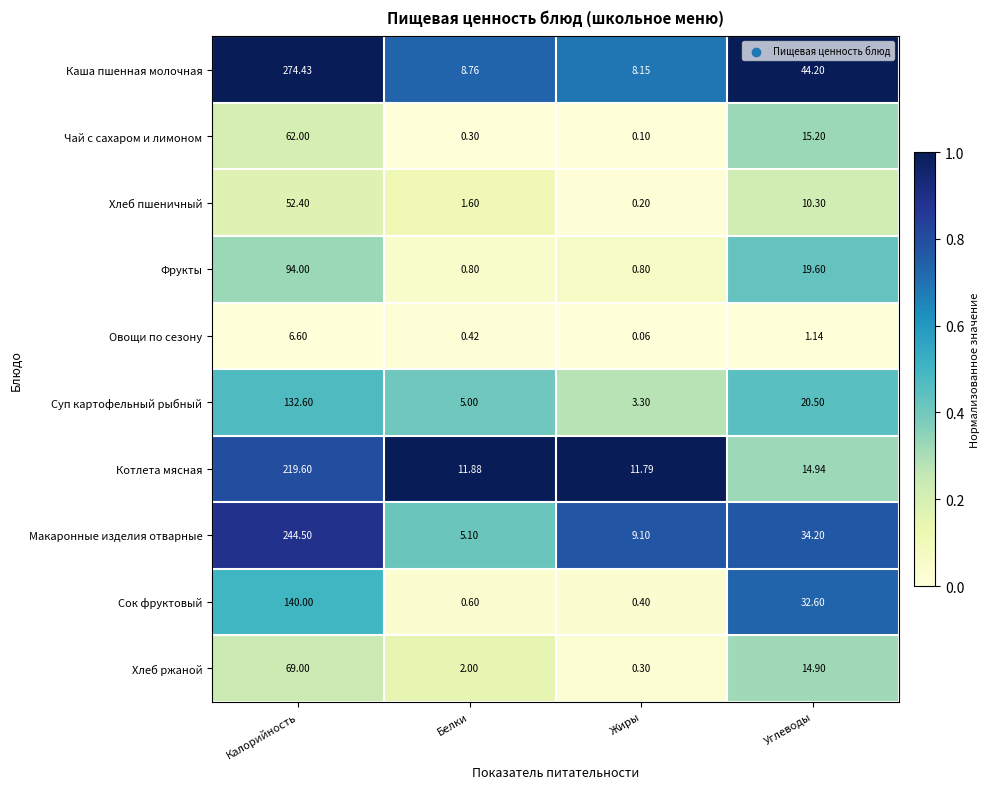

Which series has the largest range (max minus min)?

Каша пшенная молочная